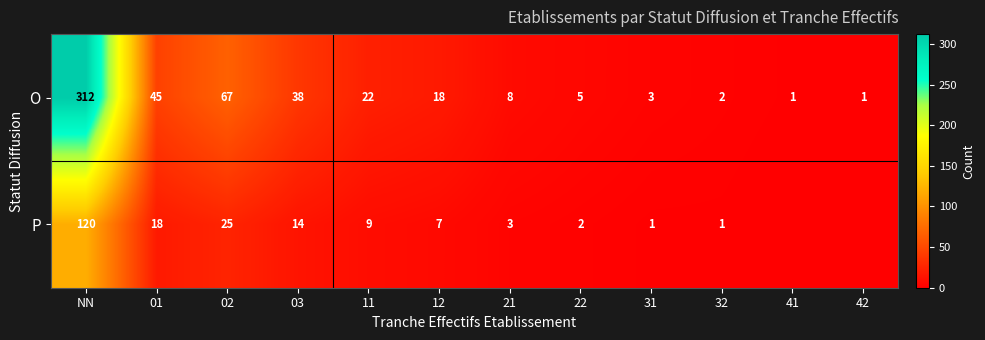

What is the minimum value for O?

1